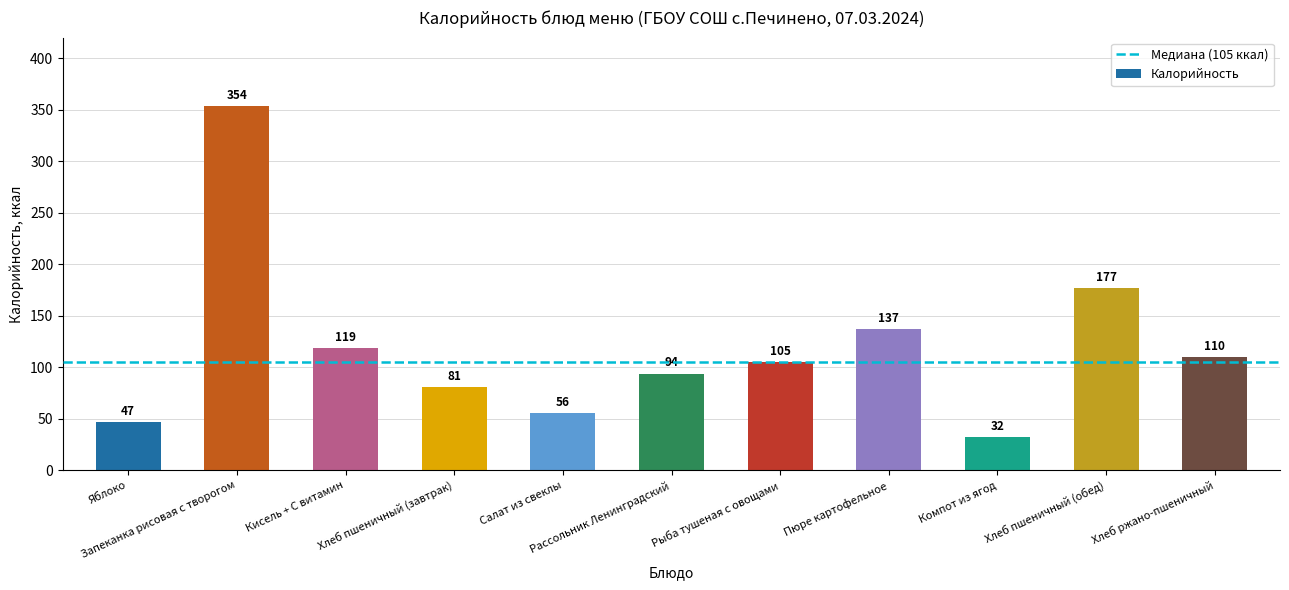

What is the difference between the maximum and minimum values?

322